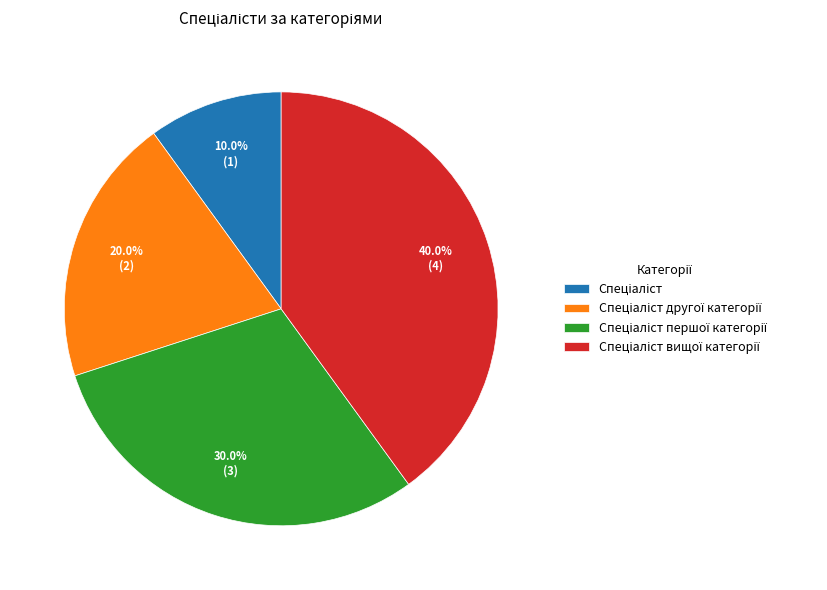

To the nearest percent, what is the difference between the largest and smallest slice percentages?

30%